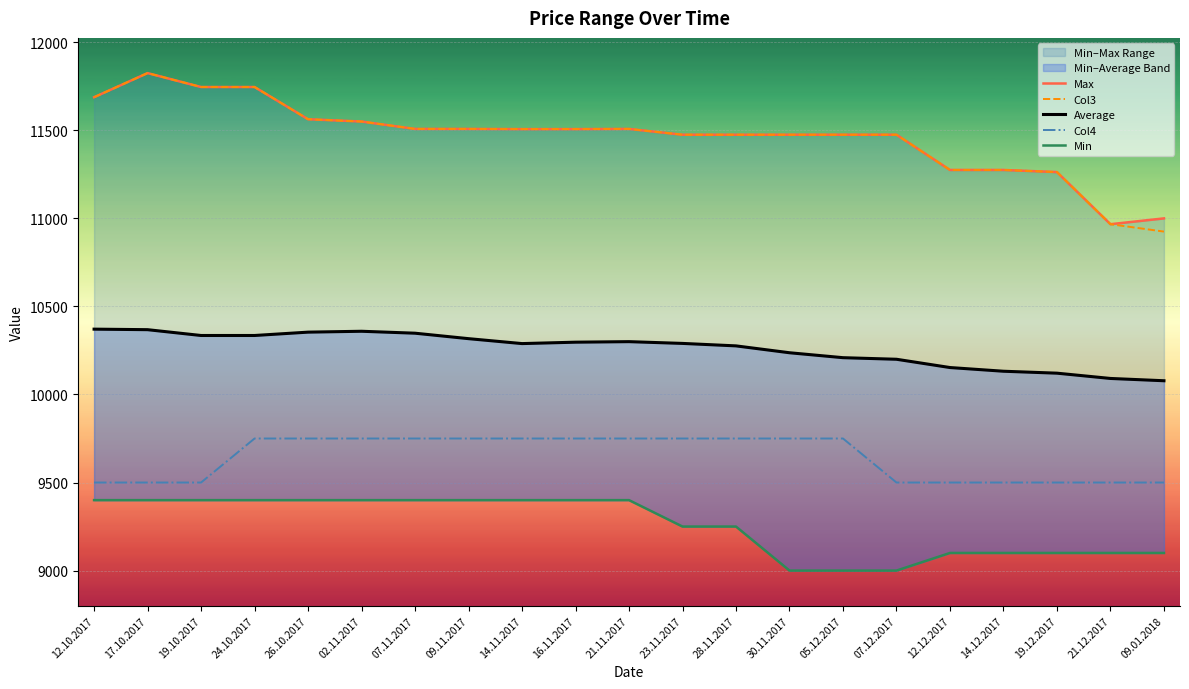

What is the difference between the second highest and second lowest values in the Min series?

400